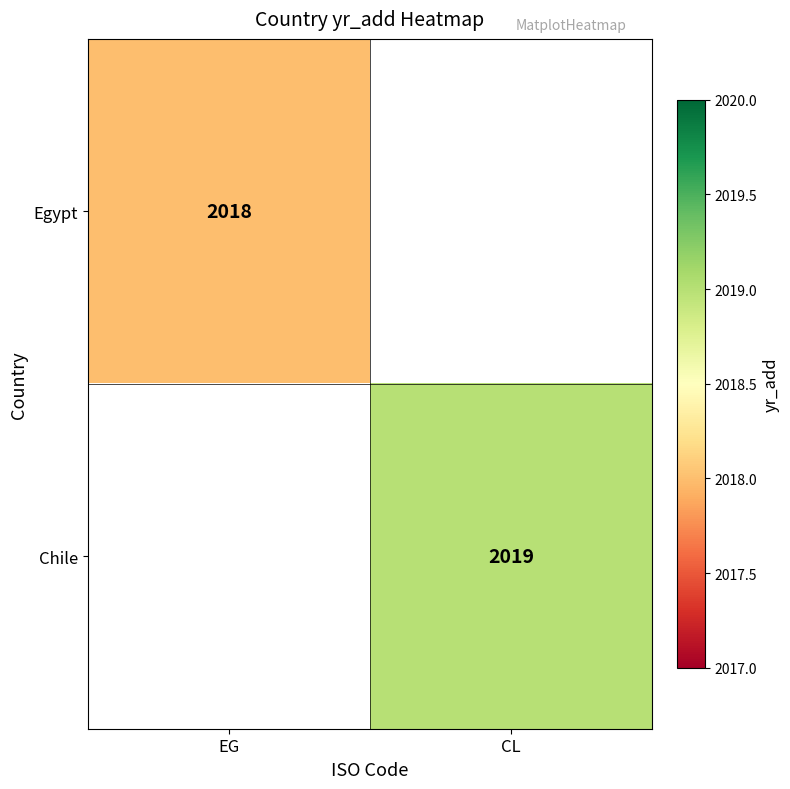

The value of Chile at CL is 3414. True or false?

False